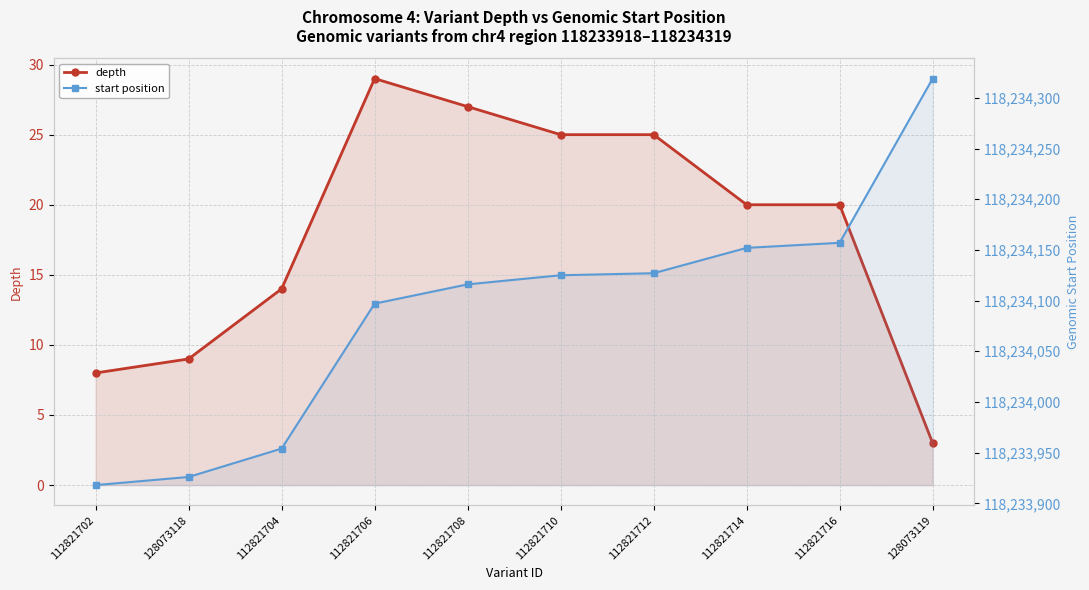

Which label corresponds to the largest value in the chart?

128073119